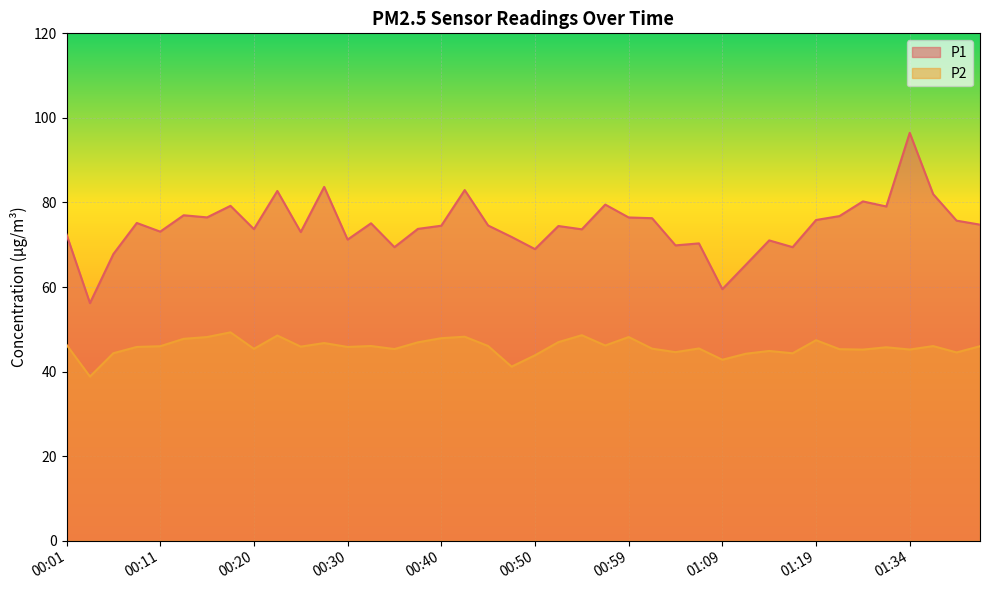

True or false: P2 and P1 intersect in this chart.

False